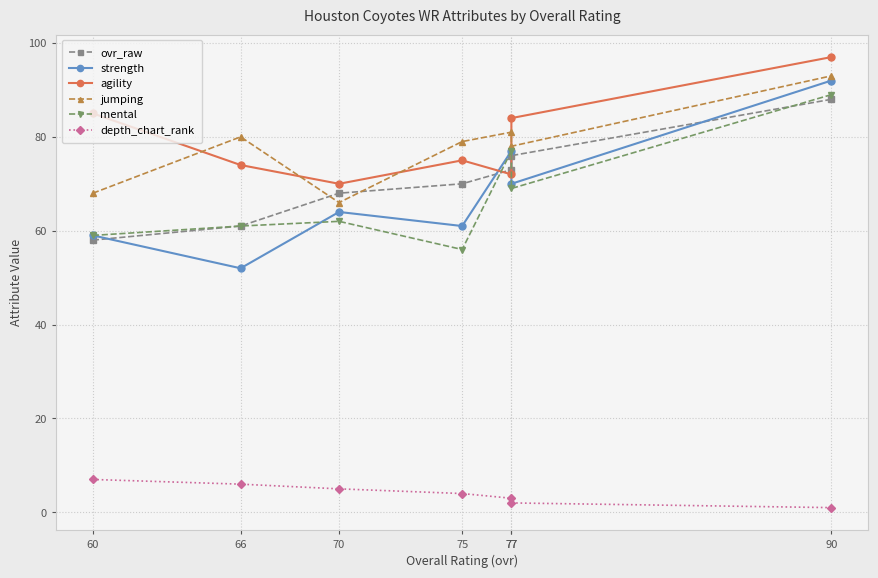

True or false: strength and ovr_raw intersect in this chart.

True